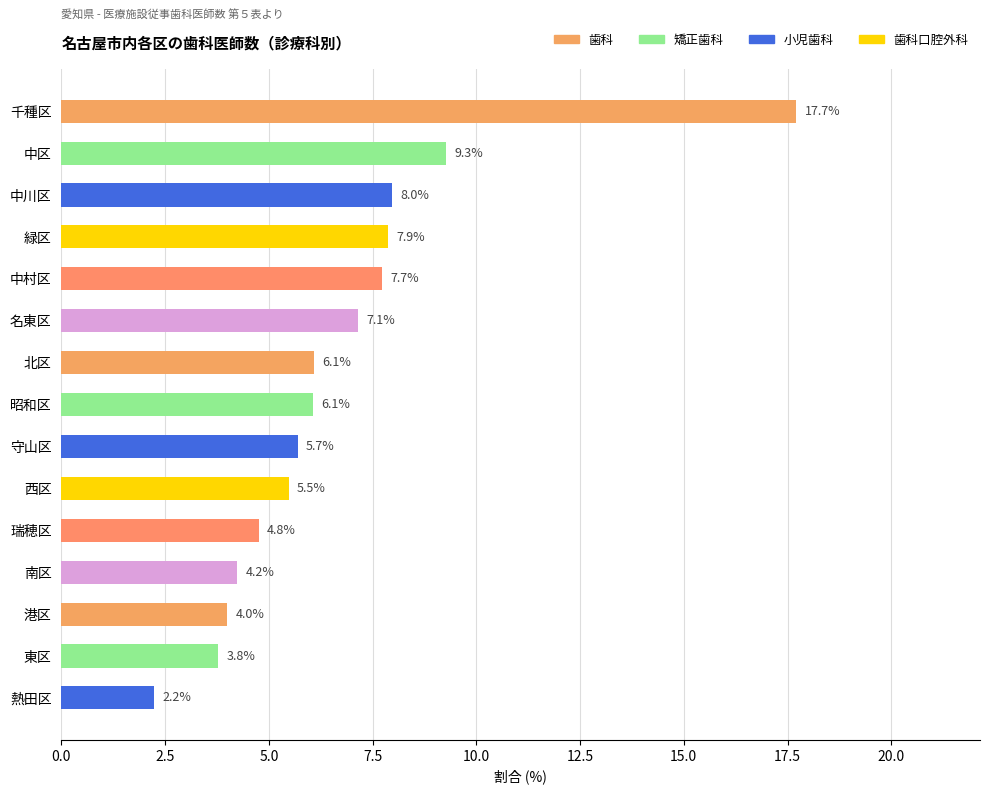

Is it true that the value at 中川区 is 8.0?

True